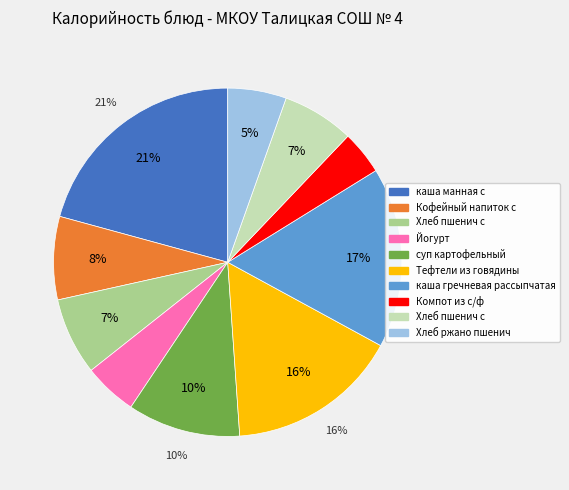

What is the largest slice in the pie chart?

каша манная с маслом сливочным